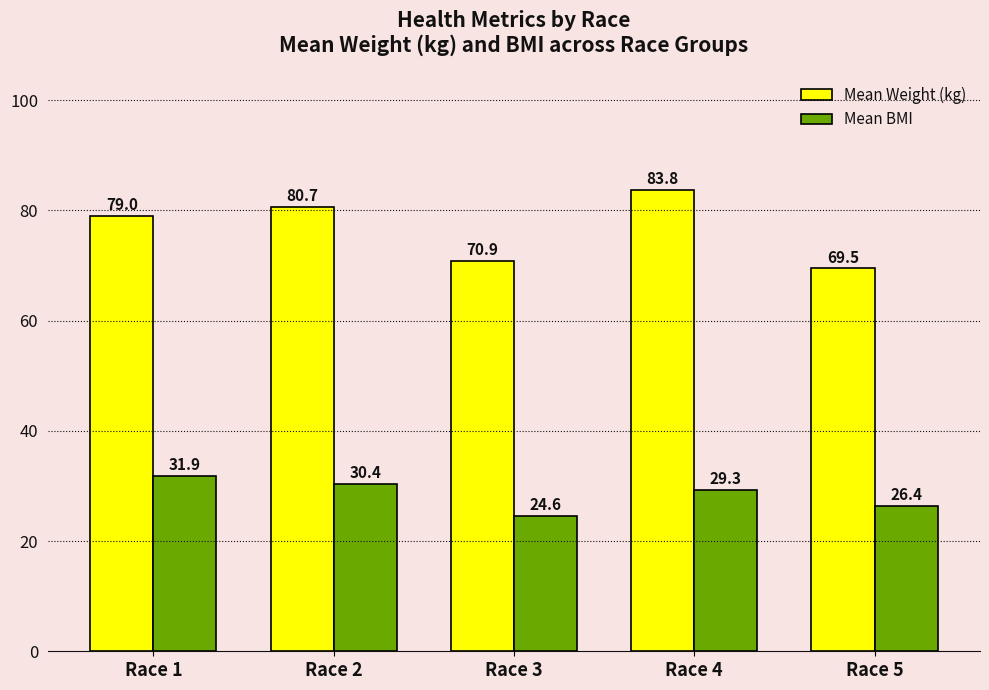

Rank the series by their average value, from highest to lowest.

Mean Weight (kg), Mean BMI